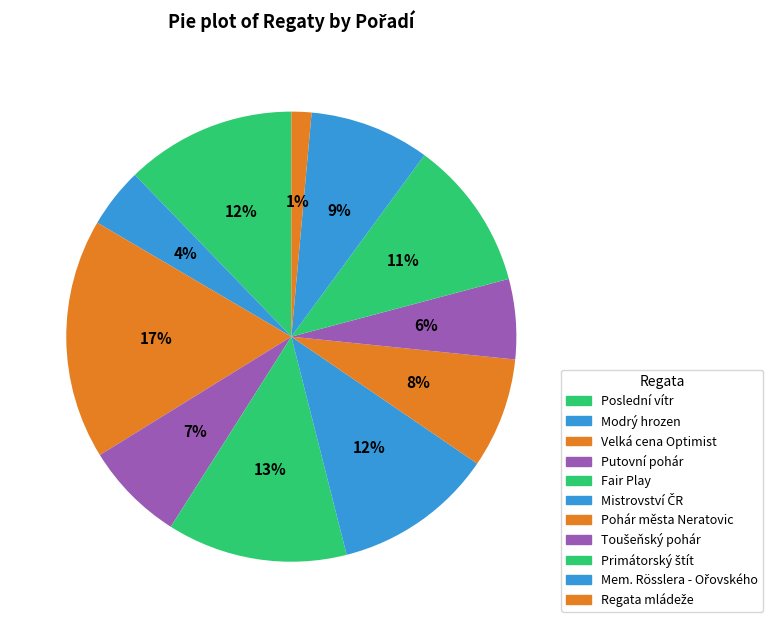

How many segments does this pie chart have?

11